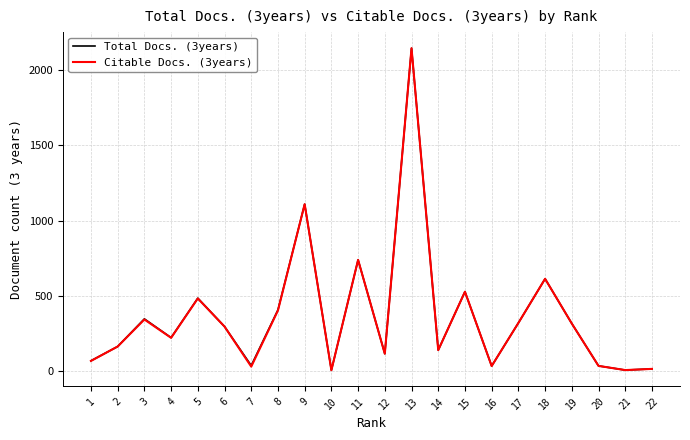

What is the sum of all Citable Docs. (3years) values?

8086